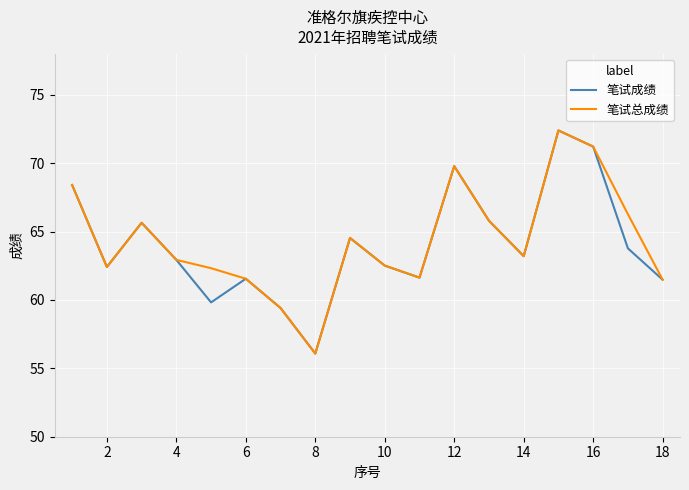

How many lines are shown in the chart?

2